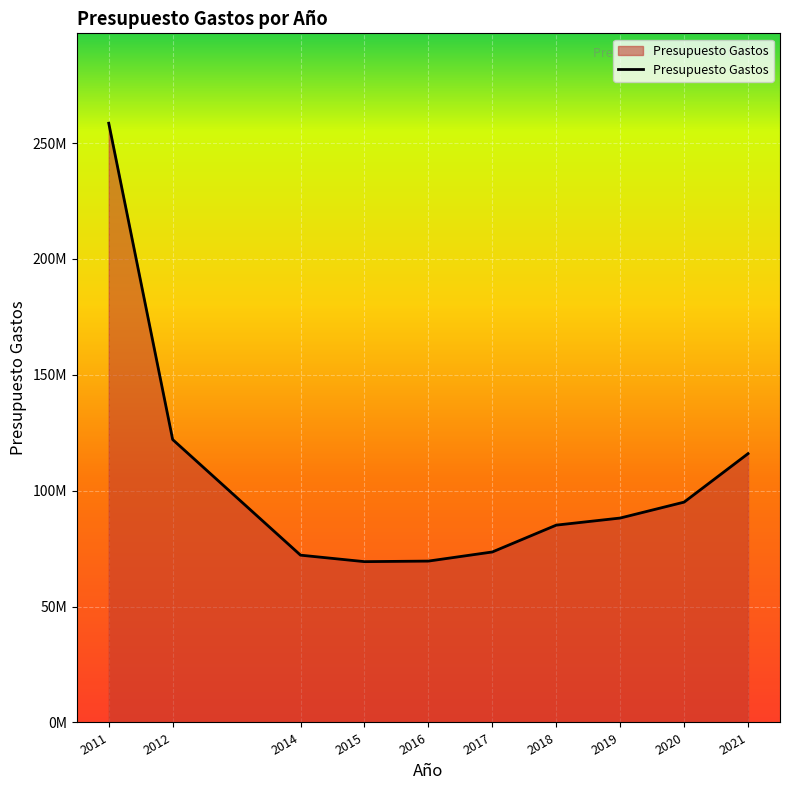

Which label corresponds to the smallest value in the chart?

2015